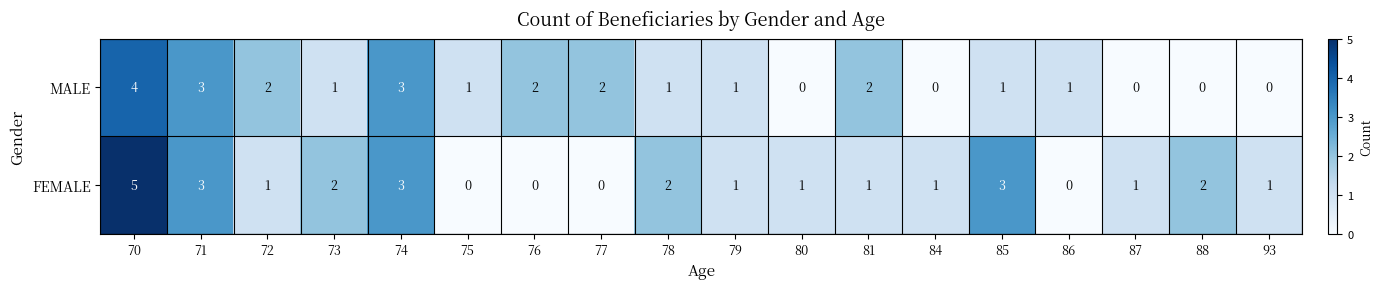

What is the sum of the FEMALE values at 77 and 71?

3